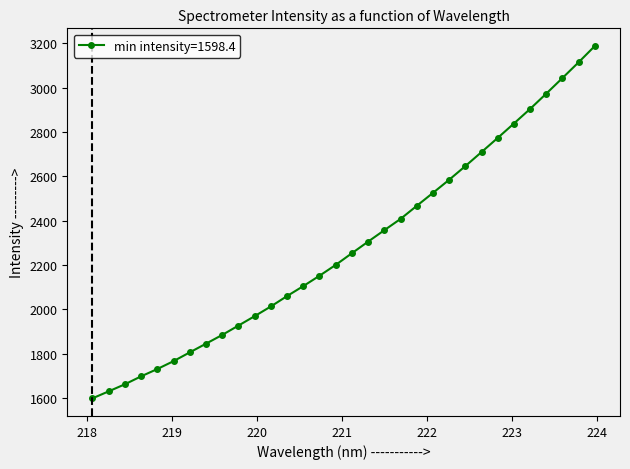

True or false: there are more than 2 points higher than both neighbors.

False